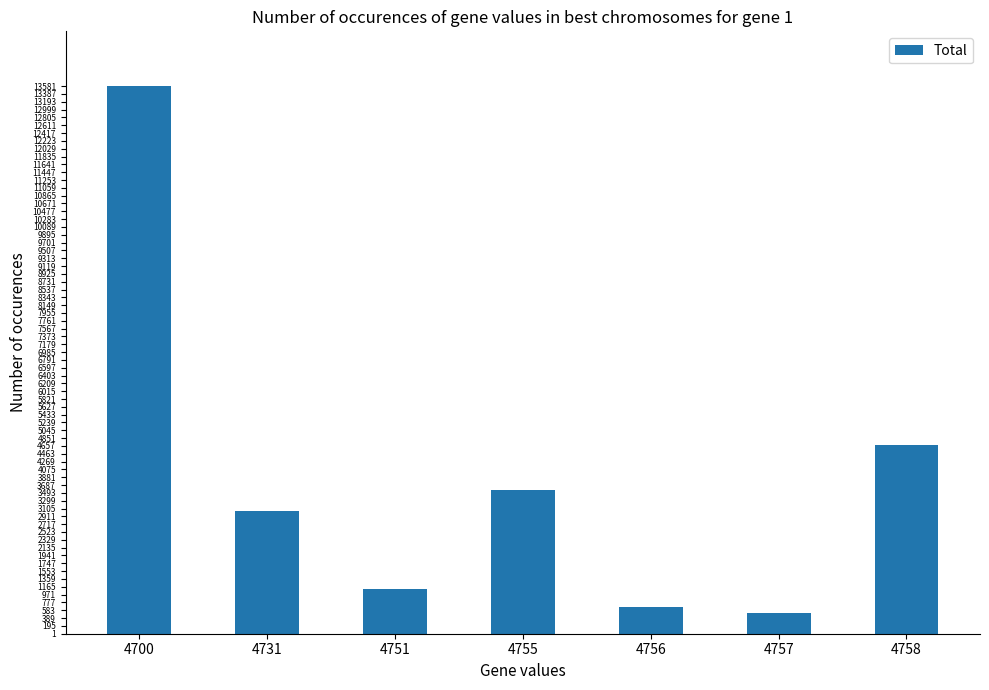

How many distinct data groups are displayed?

1